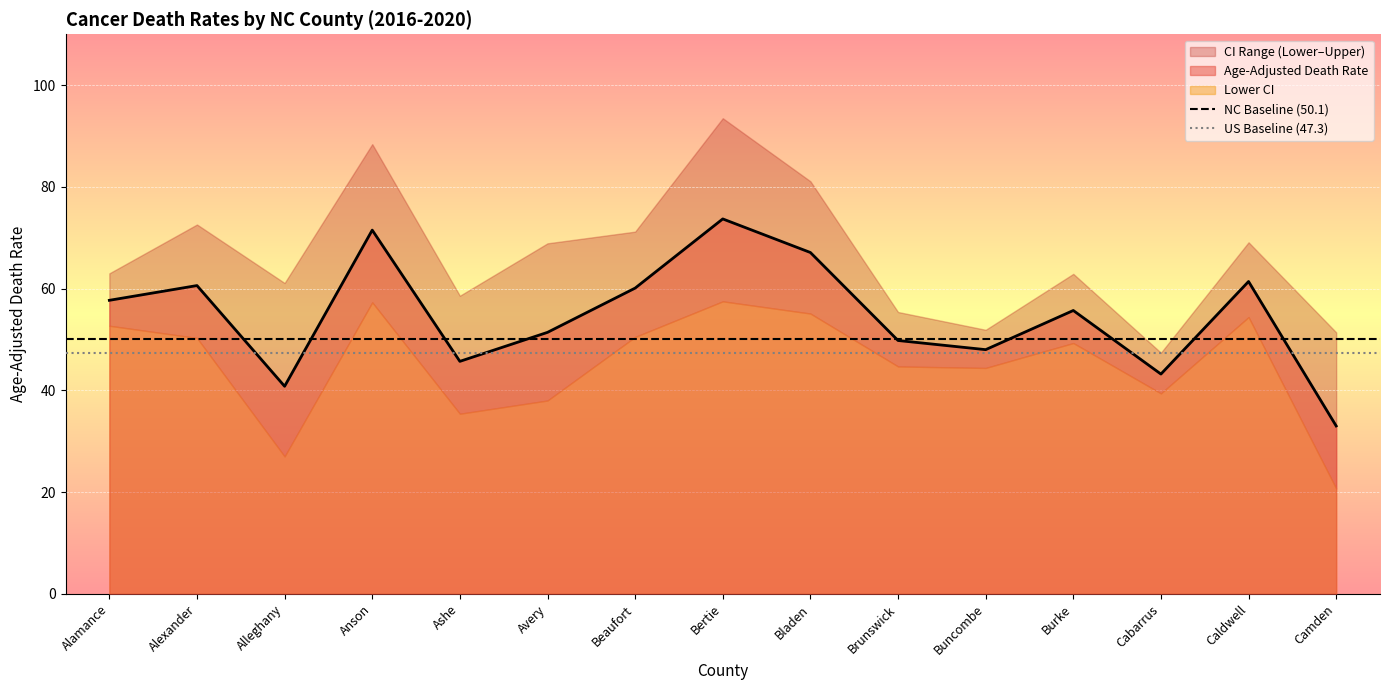

What position from the right is Alexander?

1